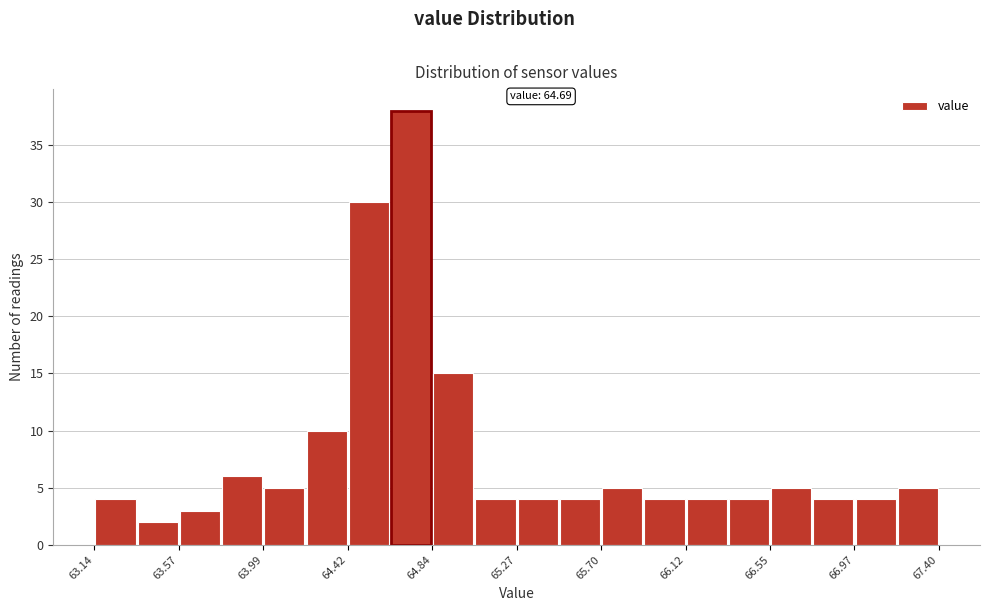

Which range on the x-axis has the tallest bar?

64.65 to 64.85